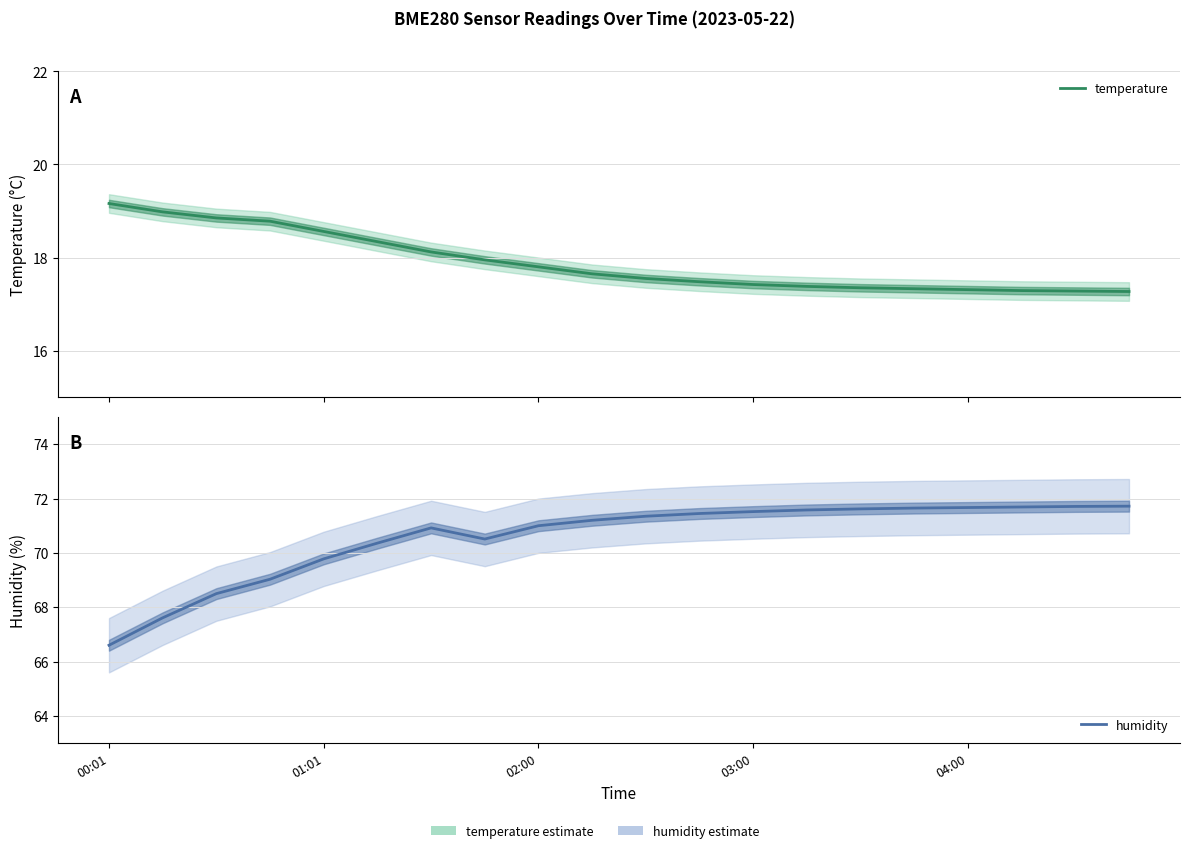

At how many categories does at least one series exceed 40?

20